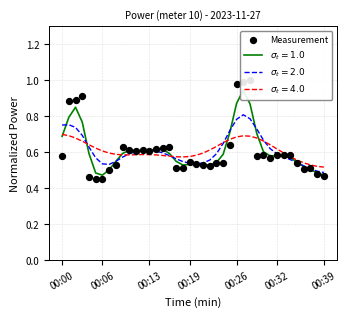

Between 28 and 00:32, which is larger?

28